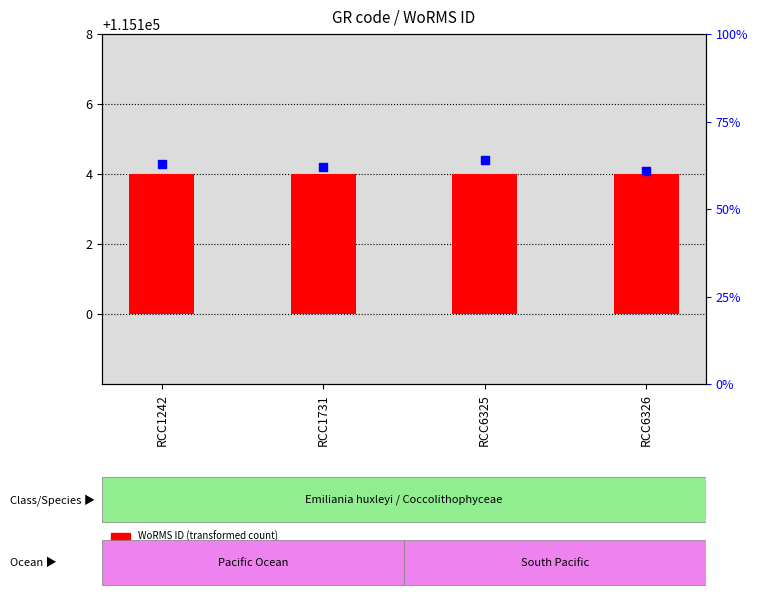

At how many categories does at least one series exceed 22970?

4